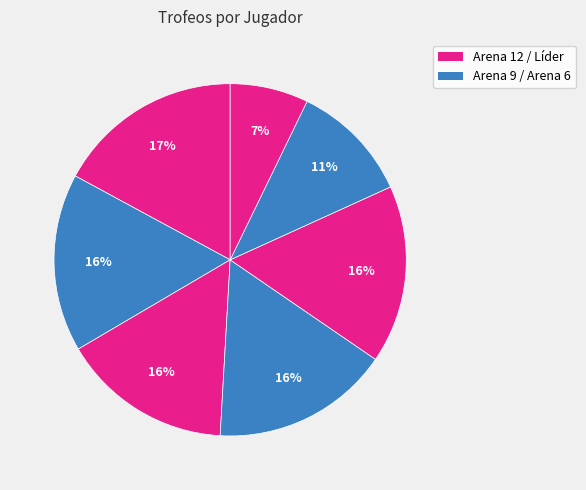

How many segments does this pie chart have?

7